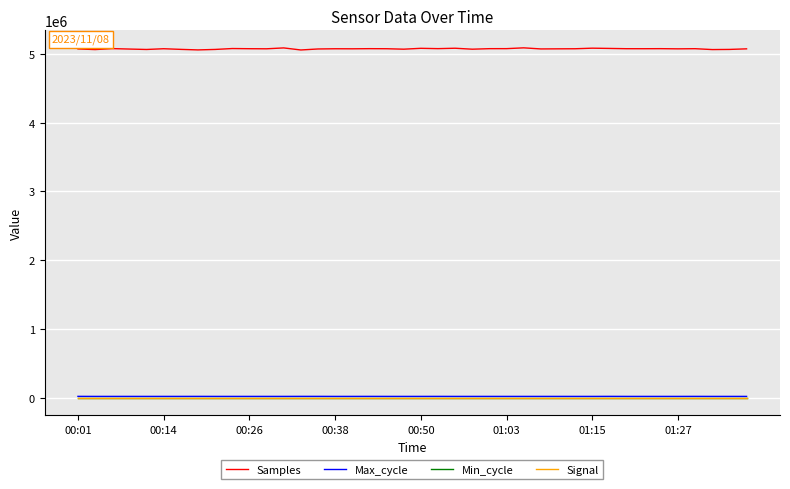

What is the lowest value of the Samples series?

5055013